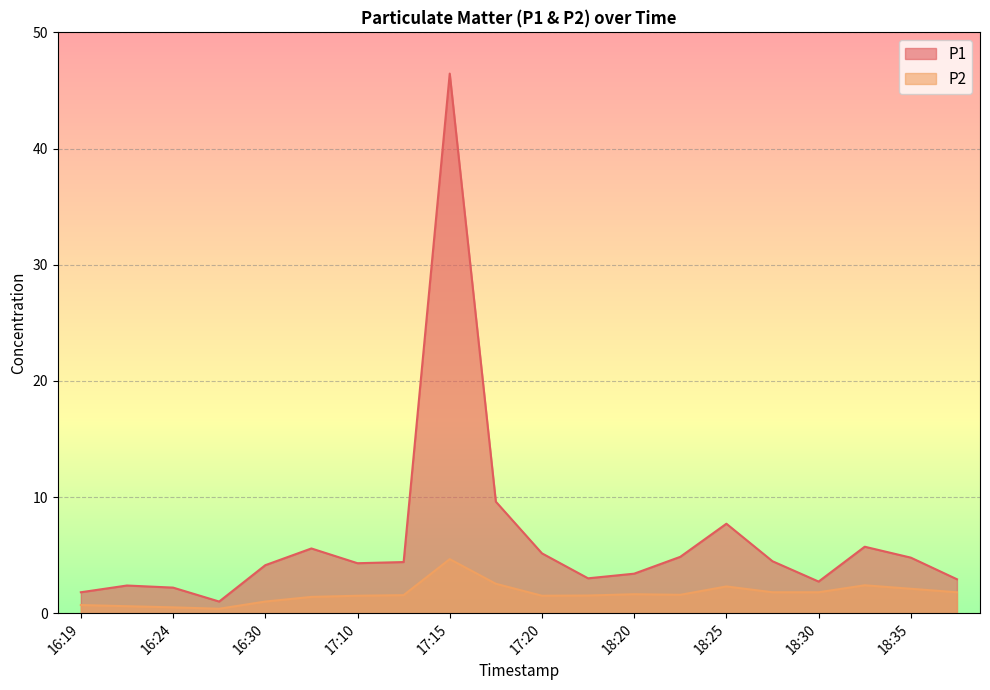

True or false: P1 and P2 intersect in this chart.

False